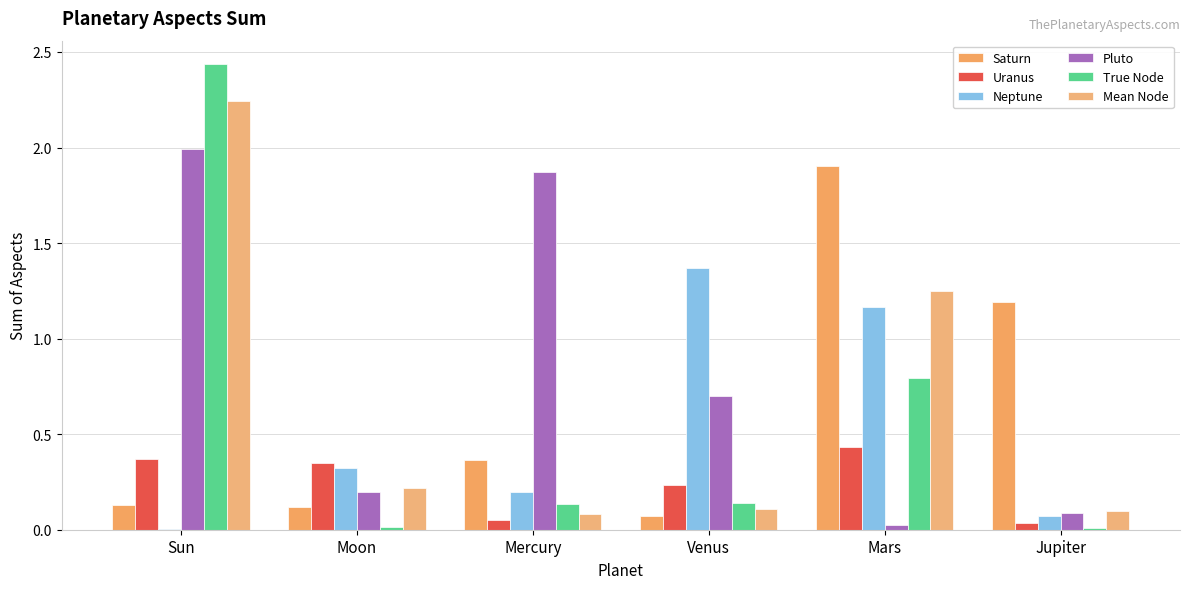

What is the sum of all Saturn values?

3.8